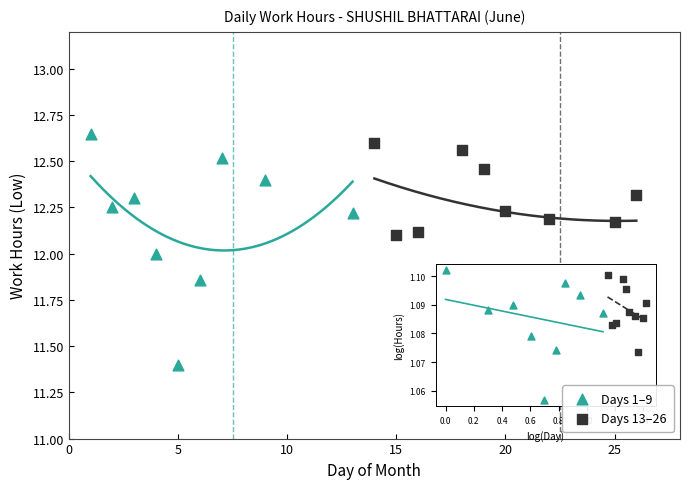

Which series reaches the maximum Y coordinate?

Days 1–9